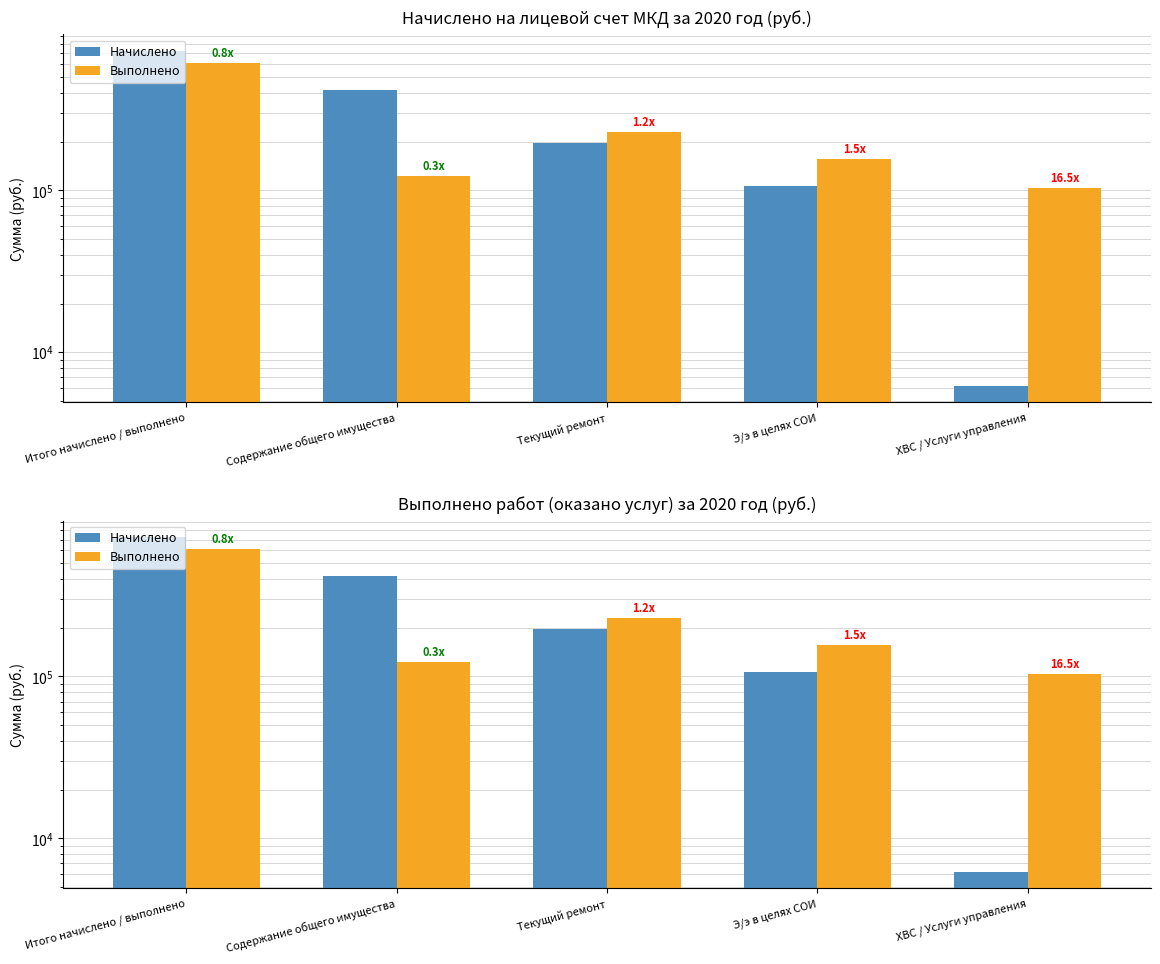

Count the number of data series in this chart.

2